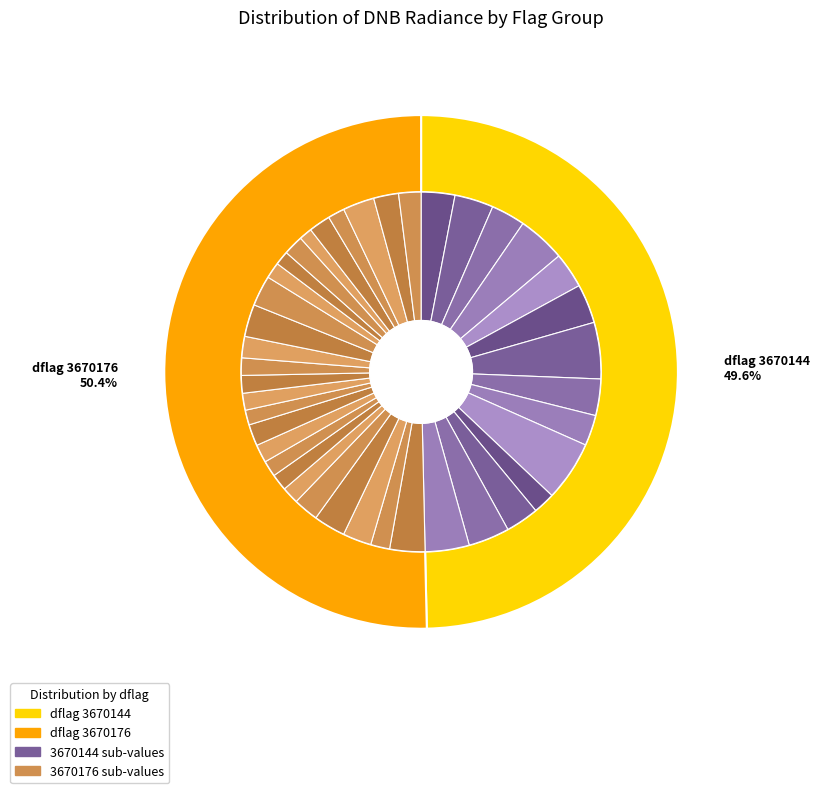

What percentage do 3670176_15 and 3670176_11 together represent?

2.9%